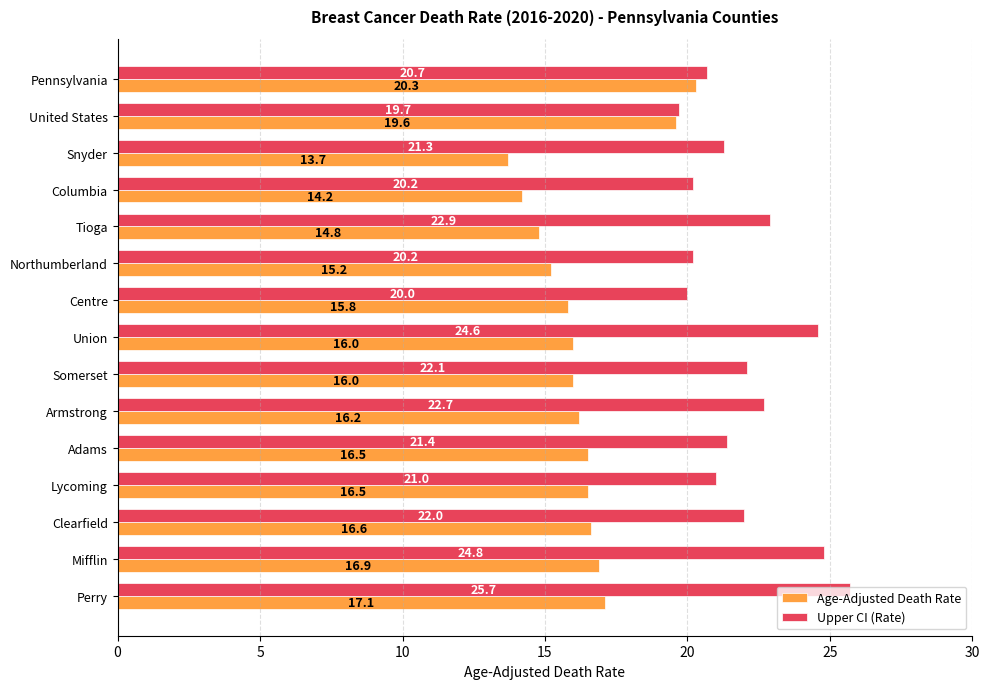

What is the sum of all Upper CI (Rate) values?

329.3